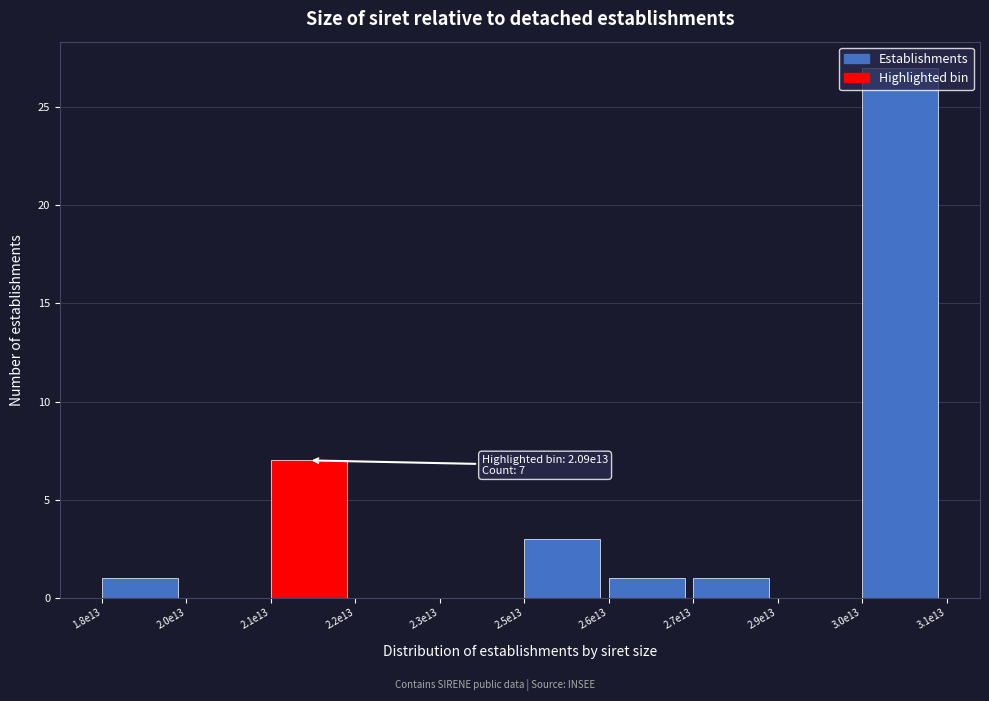

Which category has the highest value across all series?

3.0e13